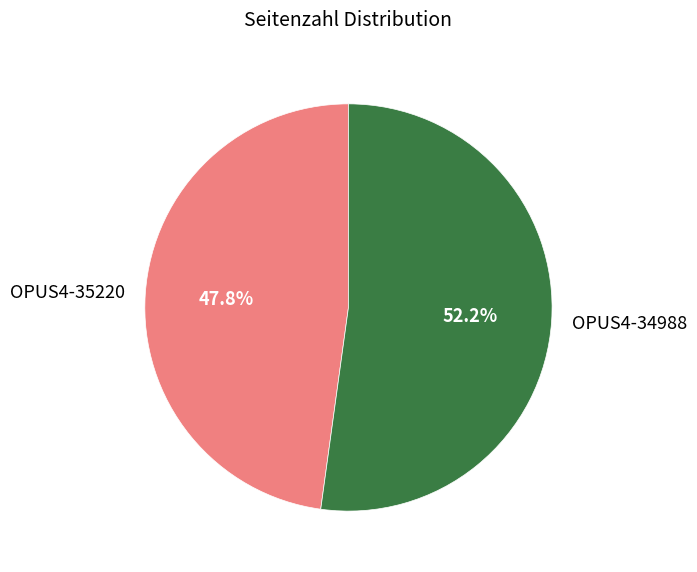

To the nearest percent, what portion does OPUS4-35220 represent?

48%